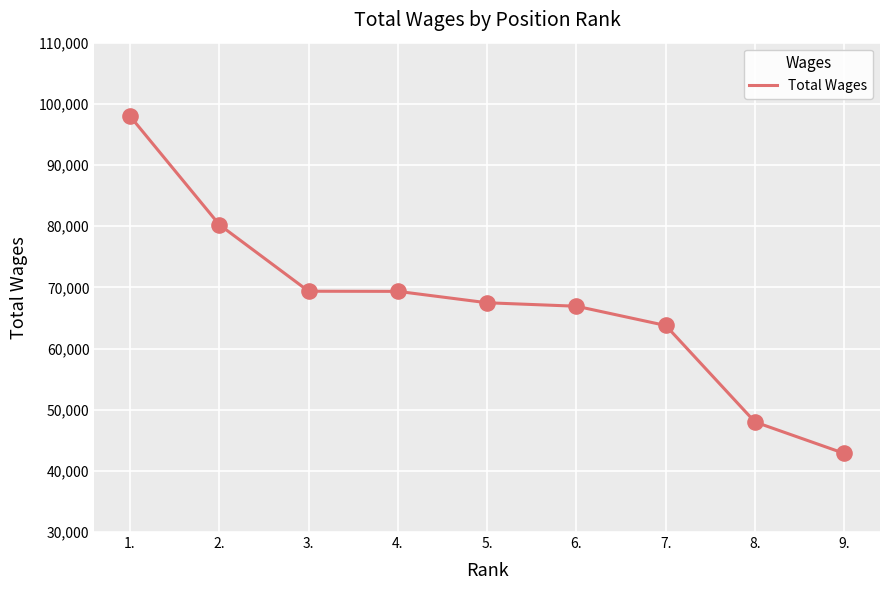

Between 7. and 3., which is larger?

3.